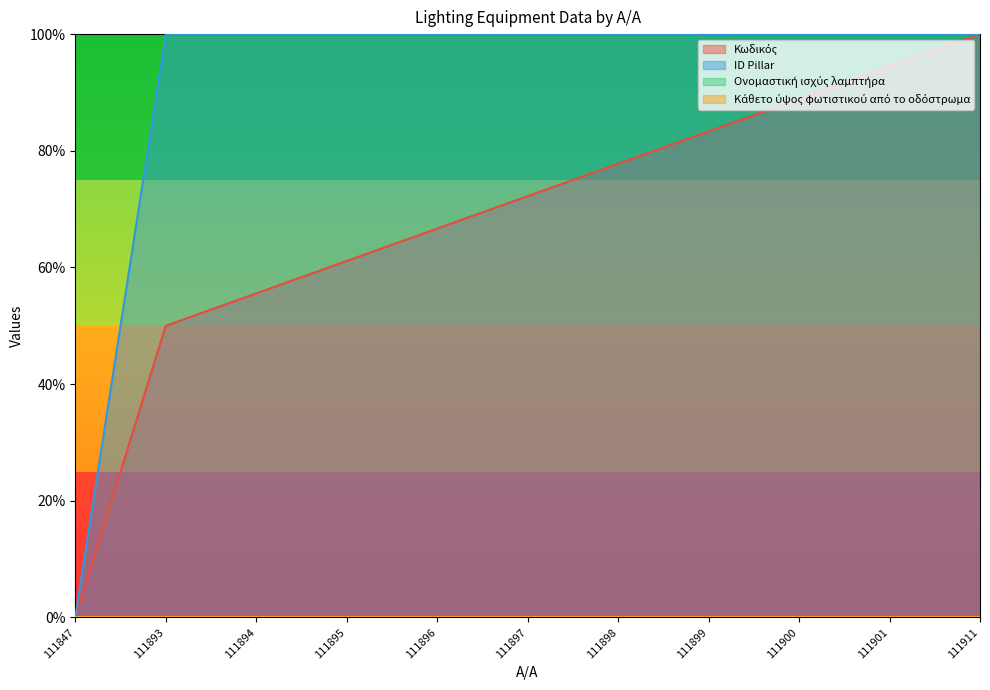

Which series has the largest range (max minus min)?

Κωδικός